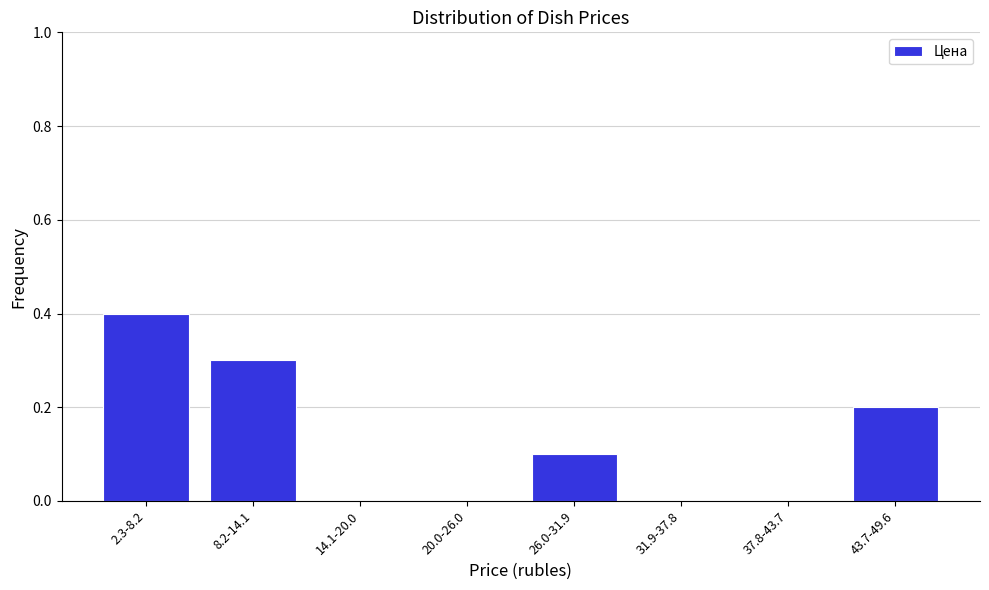

Reading left to right, transcribe all the data shown in this chart.

2.3-8.2=0.4	8.2-14.1=0.3	14.1-20.0=0.0	20.0-26.0=0.0	26.0-31.9=0.1	31.9-37.8=0.0	37.8-43.7=0.0	43.7-49.6=0.2